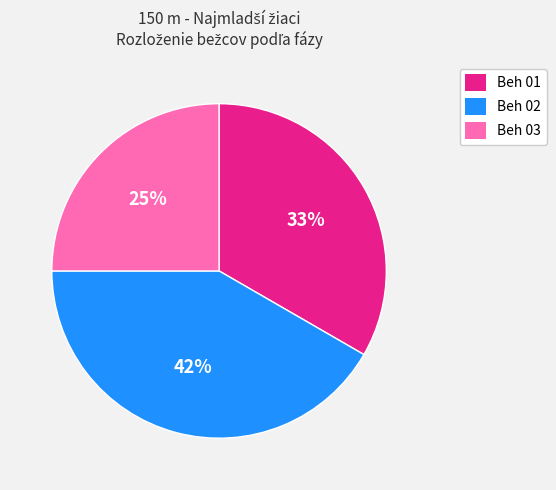

Count the number of slices in the pie.

3